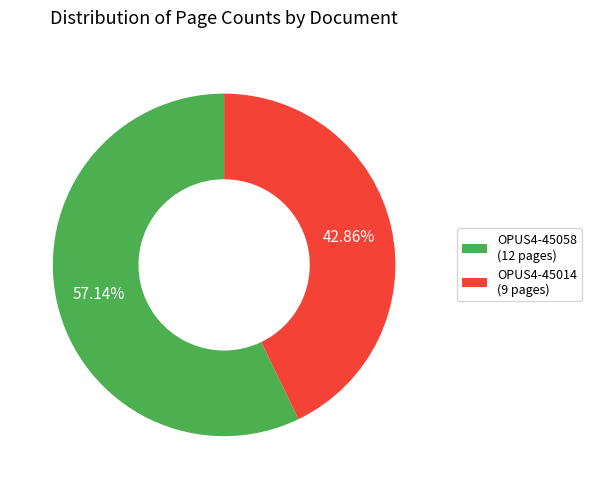

To the nearest percent, what percentage of the pie is OPUS4-45014?

43%